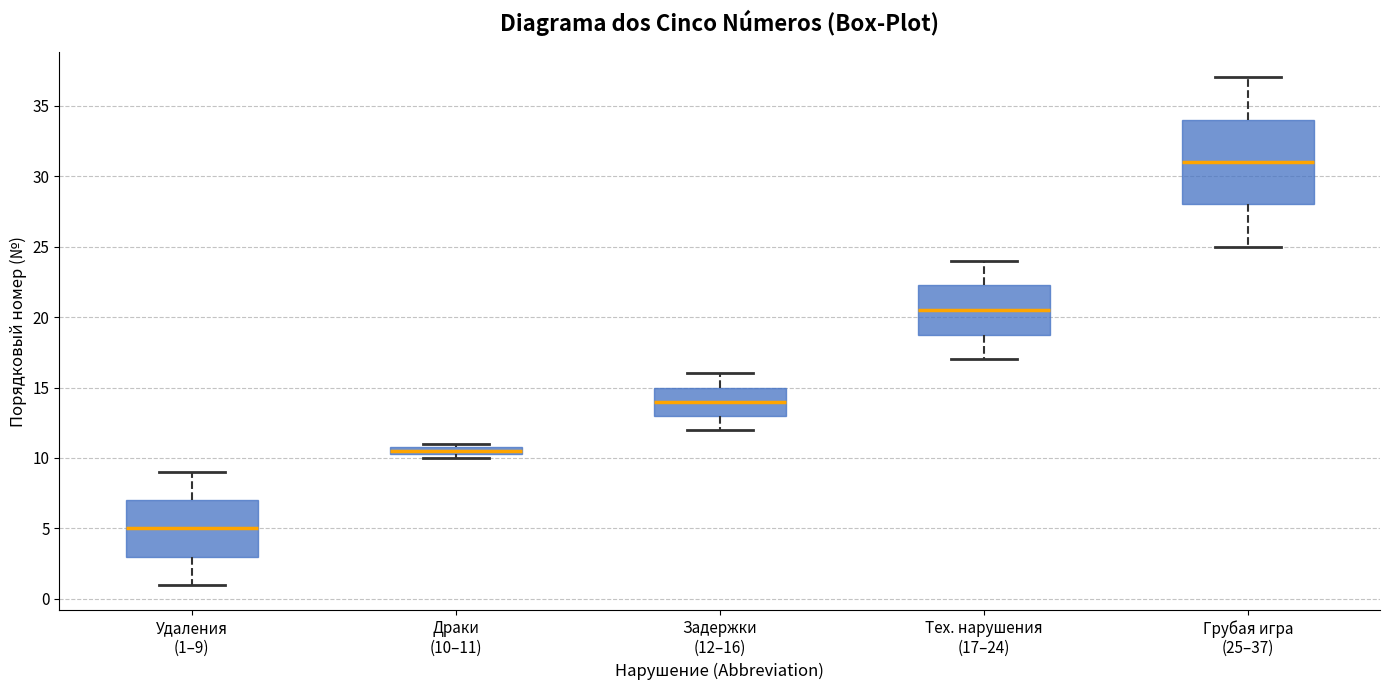

Where is the upper edge of the box for Грубая игра (25–37) on the y-axis? The values are not printed on the chart, so give them approximately, as read against the axis.

34.0